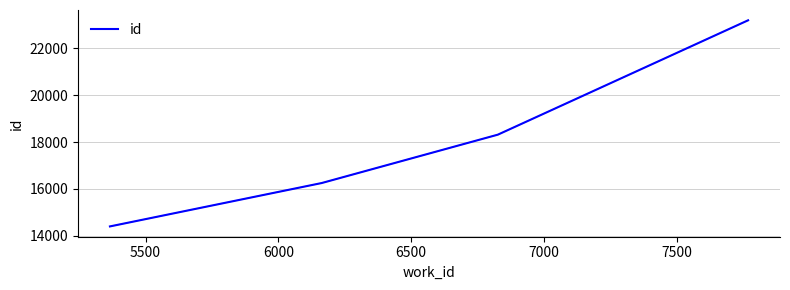

What is the smallest value displayed?

14404